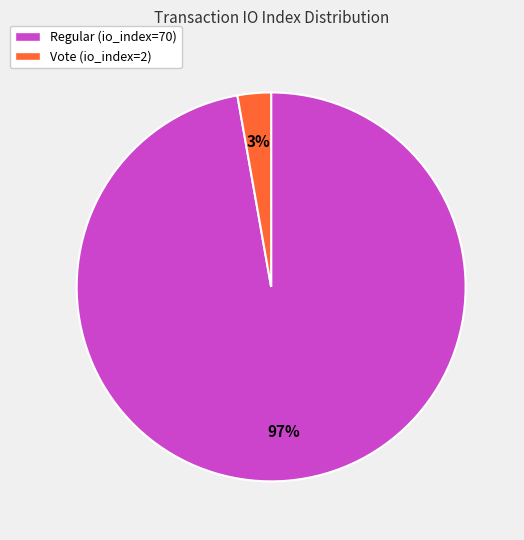

Between Vote (io_index=2) and Regular (io_index=70), which is larger?

Regular (io_index=70)